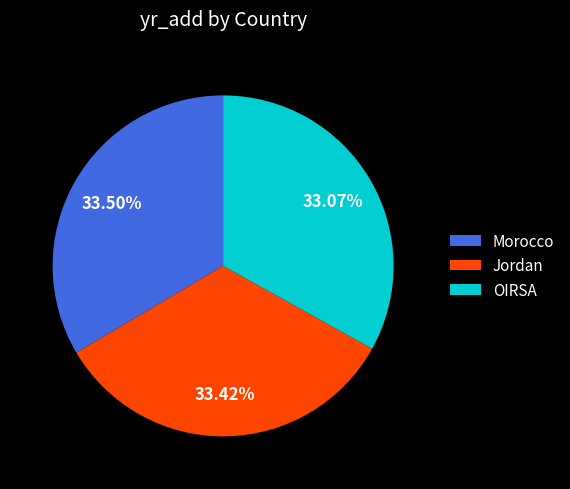

Do Jordan and OIRSA together represent more than half of the pie?

Yes